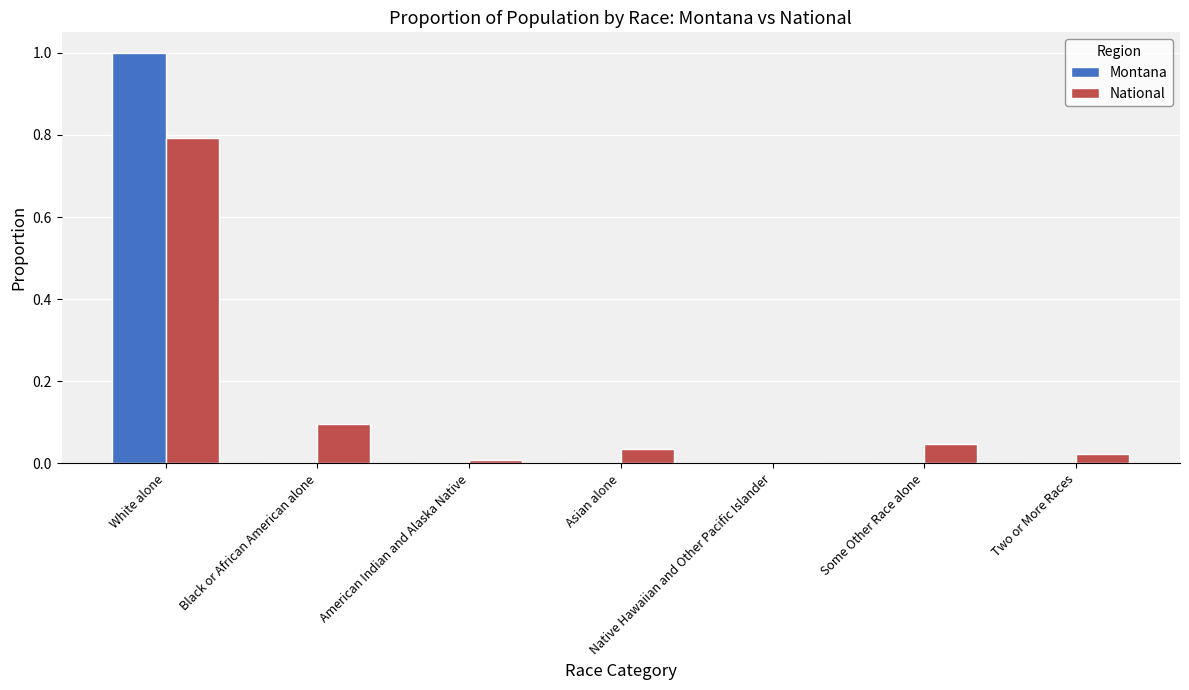

Is the value of National at White alone greater than the value of Montana at White alone?

No